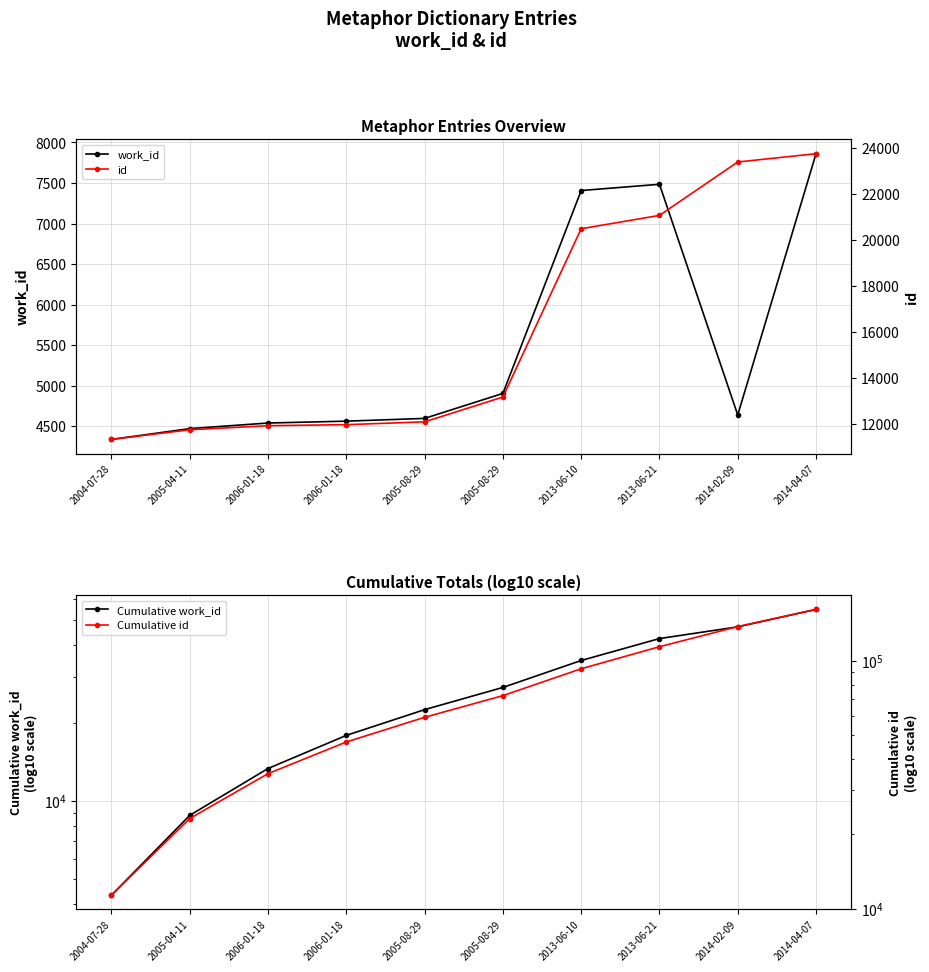

True or false: work_id and Cumulative id cross at least once.

False